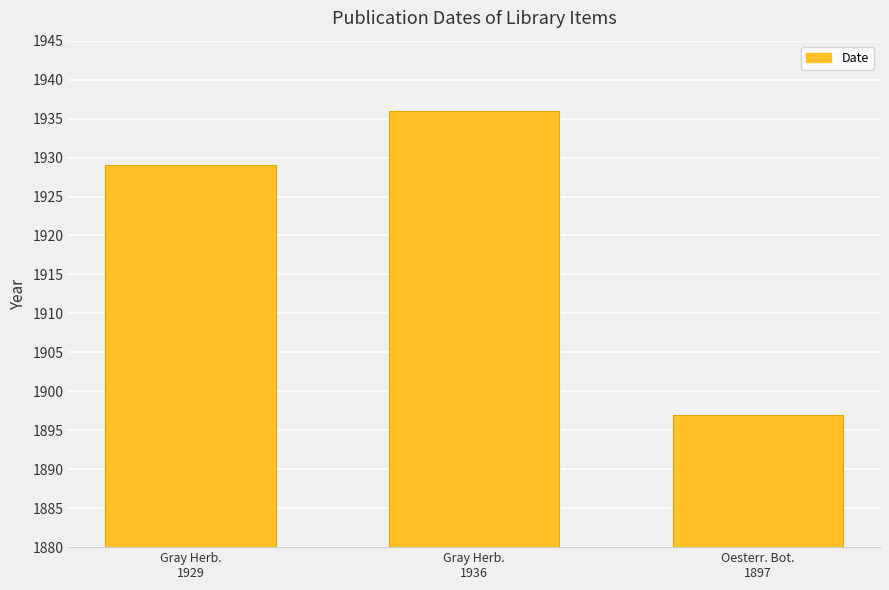

What is the maximum value shown in the chart?

1936